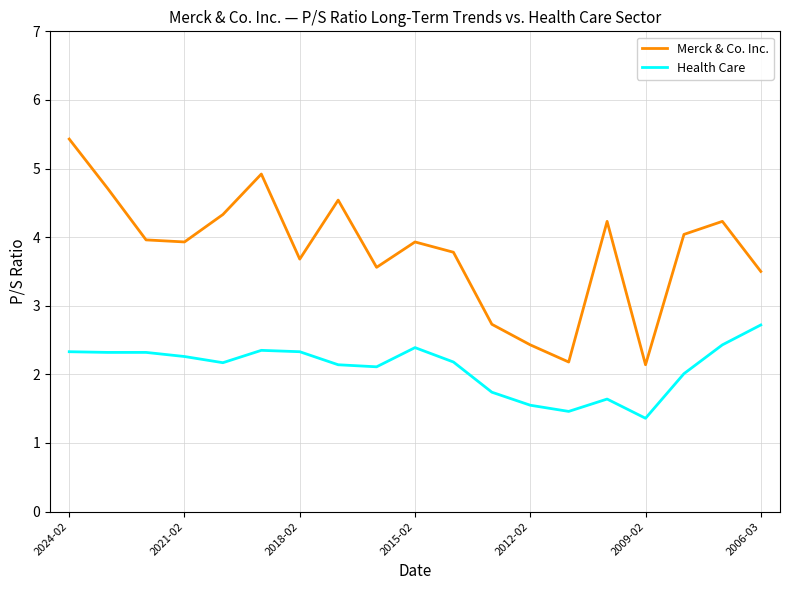

What is the difference between the second highest and second lowest values in the Health Care series?

1.0